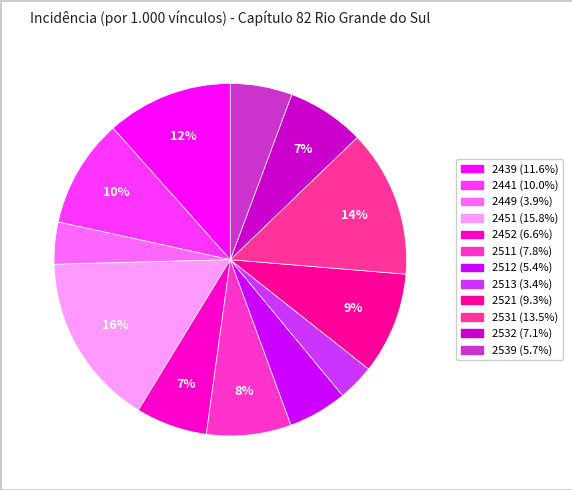

To the nearest percent, what percentage of the pie is 2531?

14%